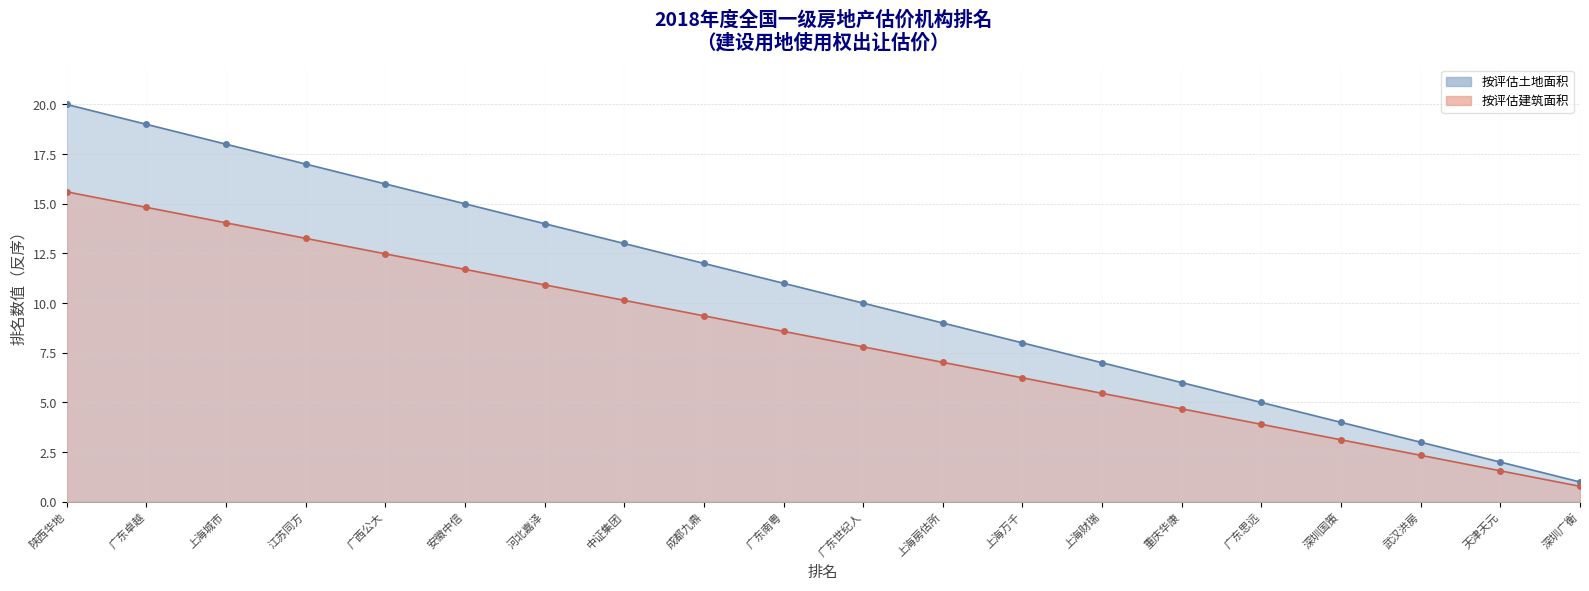

What is the value of the 按评估土地面积 point at the 15th from the left?

4.7